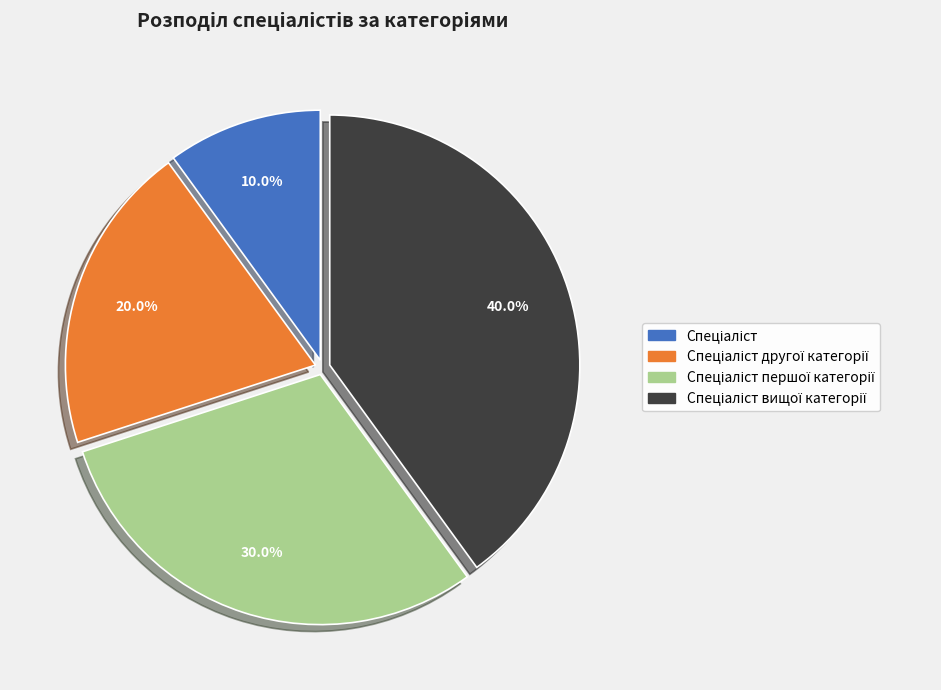

Is there any slice that represents more than half of the pie?

No